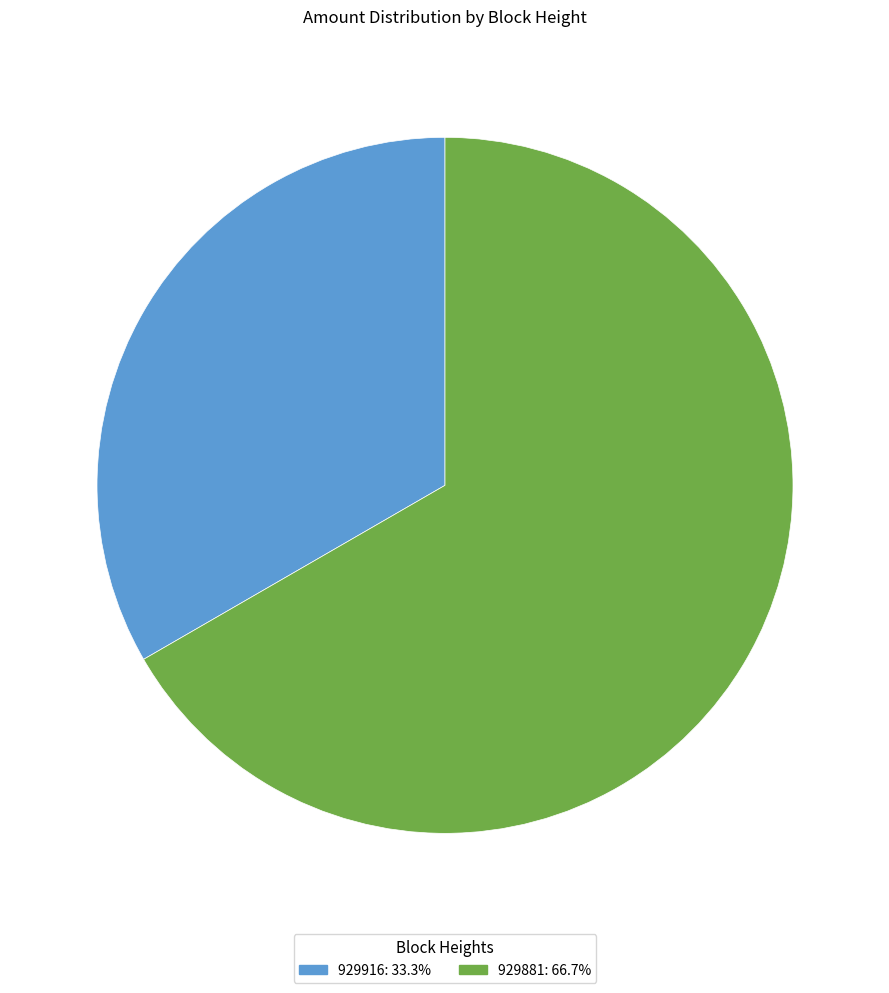

What is the smallest slice in the pie chart?

929916